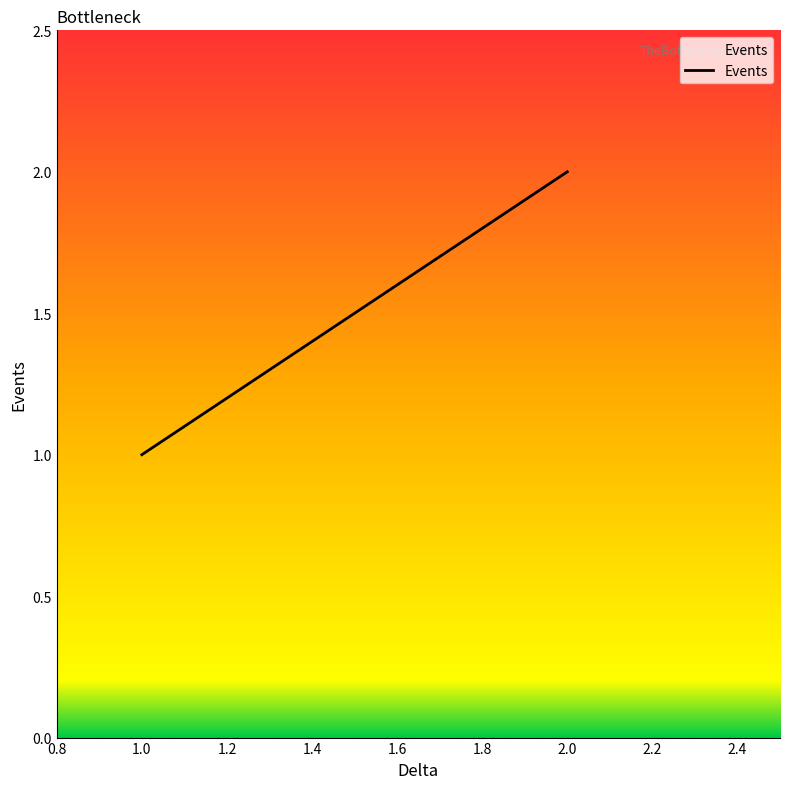

What is the approximate value at 1?

1